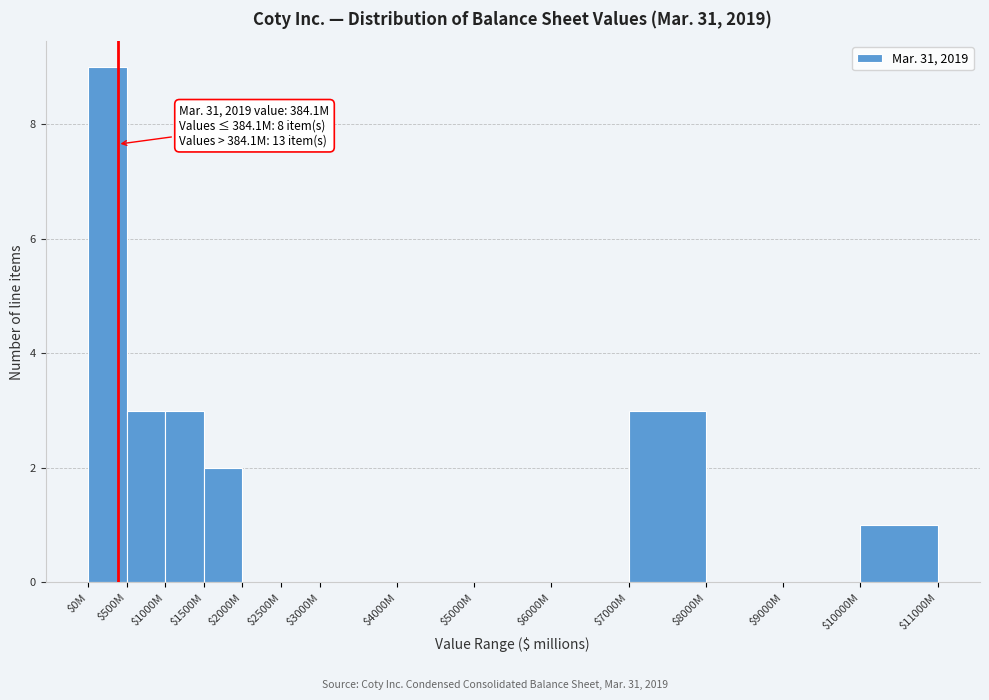

True or false: the data shows 3 at $500M.

True